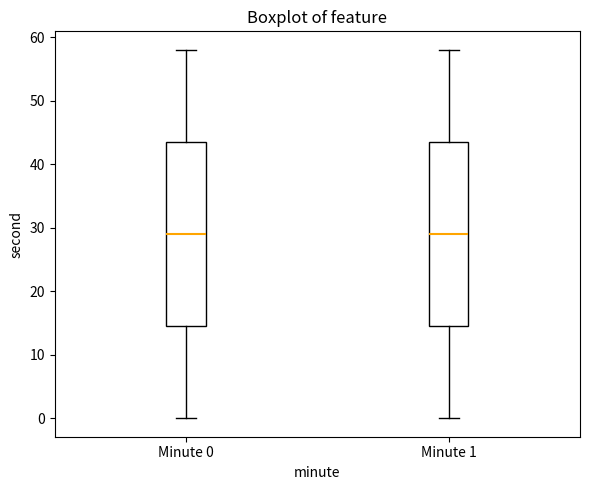

Reading left to right, transcribe this box plot: for each box, give where its median line is, the range the box spans, and where its two whiskers end, as read against the y-axis. The values are not printed on the chart, so give them approximately, as read against the axis.

Minute 0: median 29, box 15 to 44, whiskers 0 to 58
Minute 1: median 29, box 15 to 44, whiskers 0 to 58